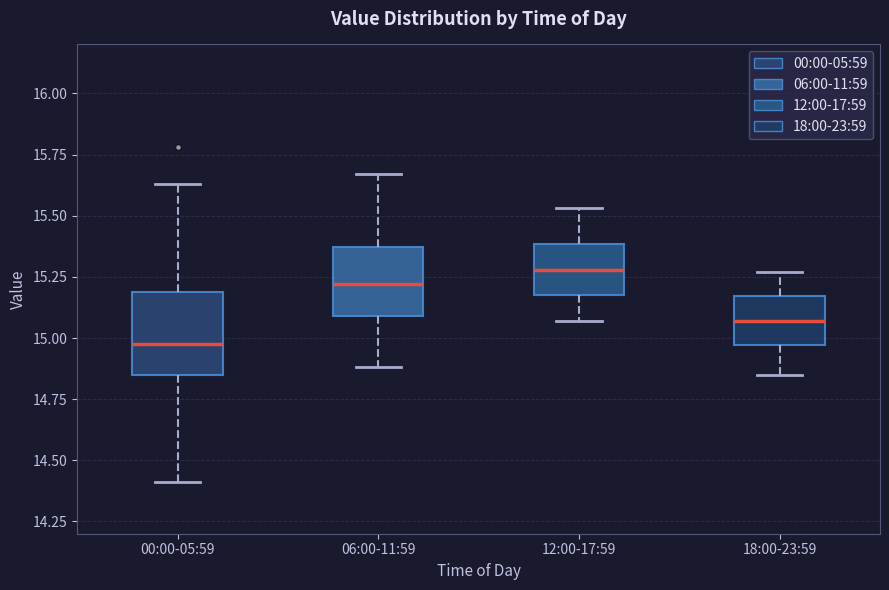

Which box has the highest median line?

12:00-17:59